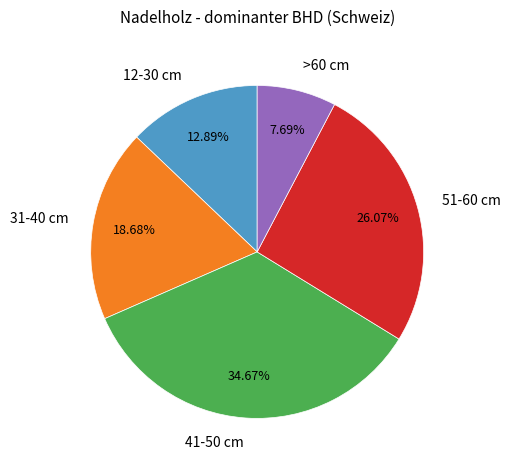

Rank the categories by value from highest to lowest.

41-50 cm, 51-60 cm, 31-40 cm, 12-30 cm, >60 cm